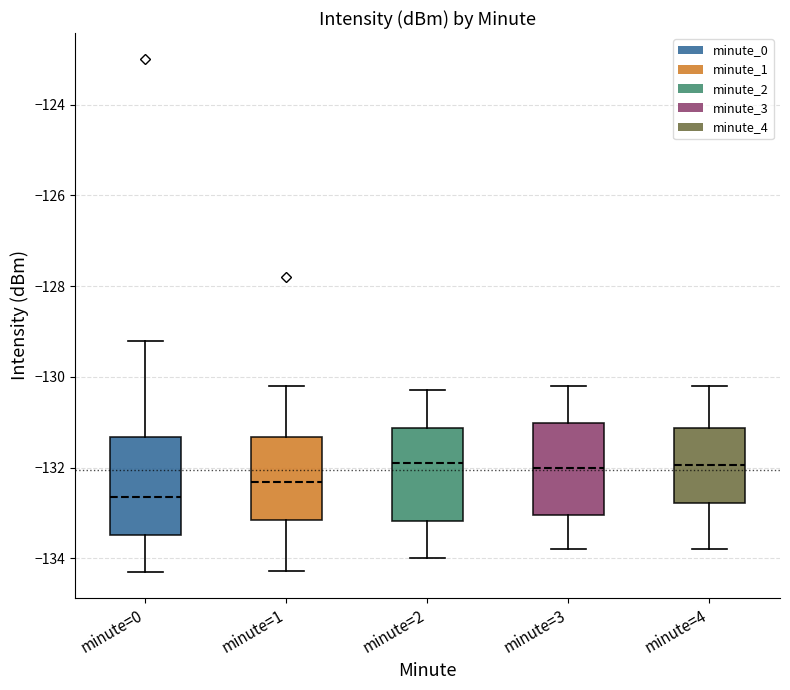

Reading left to right, read every box against the y-axis: the position of its median line, the range the box covers, and the ends of its whiskers. The values are not printed on the chart, so give them approximately, as read against the axis.

minute=0: median -132.6, box -133.4 to -131.4, whiskers -134.4 to -129.2
minute=1: median -132.4, box -133.2 to -131.4, whiskers -134.2 to -130.2
minute=2: median -131.8, box -133.2 to -131.2, whiskers -134.0 to -130.2
minute=3: median -132.0, box -133.0 to -131.0, whiskers -133.8 to -130.2
minute=4: median -132.0, box -132.8 to -131.2, whiskers -133.8 to -130.2